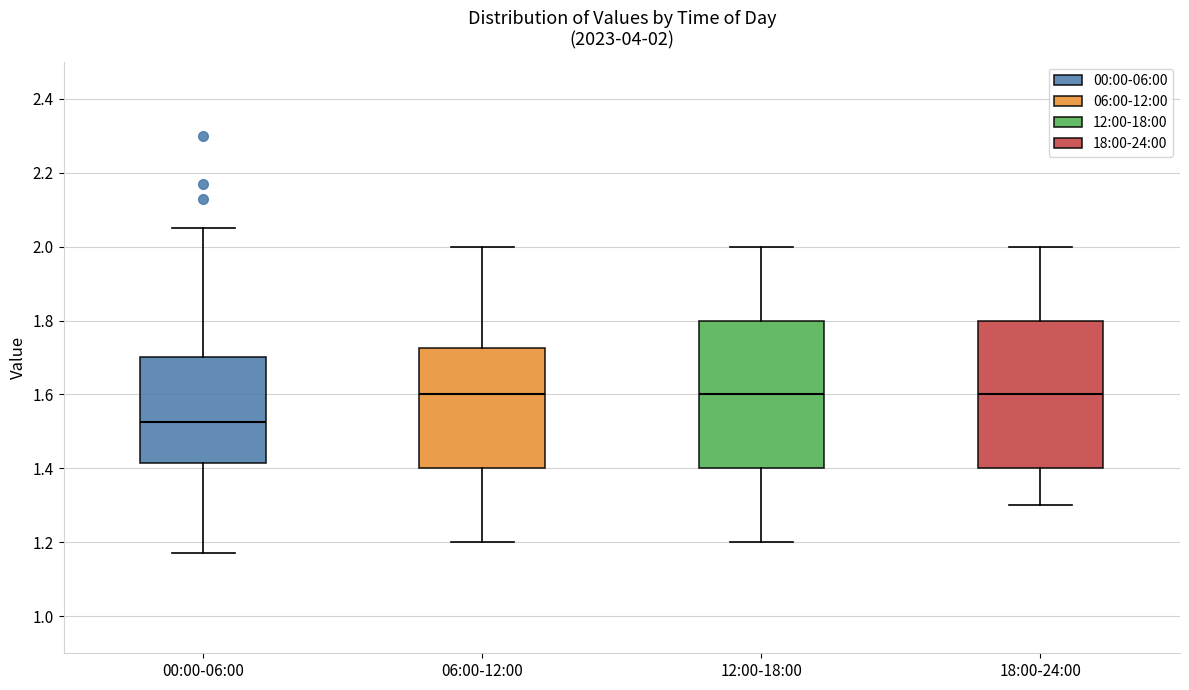

Which box has the lowest median line?

00:00-06:00